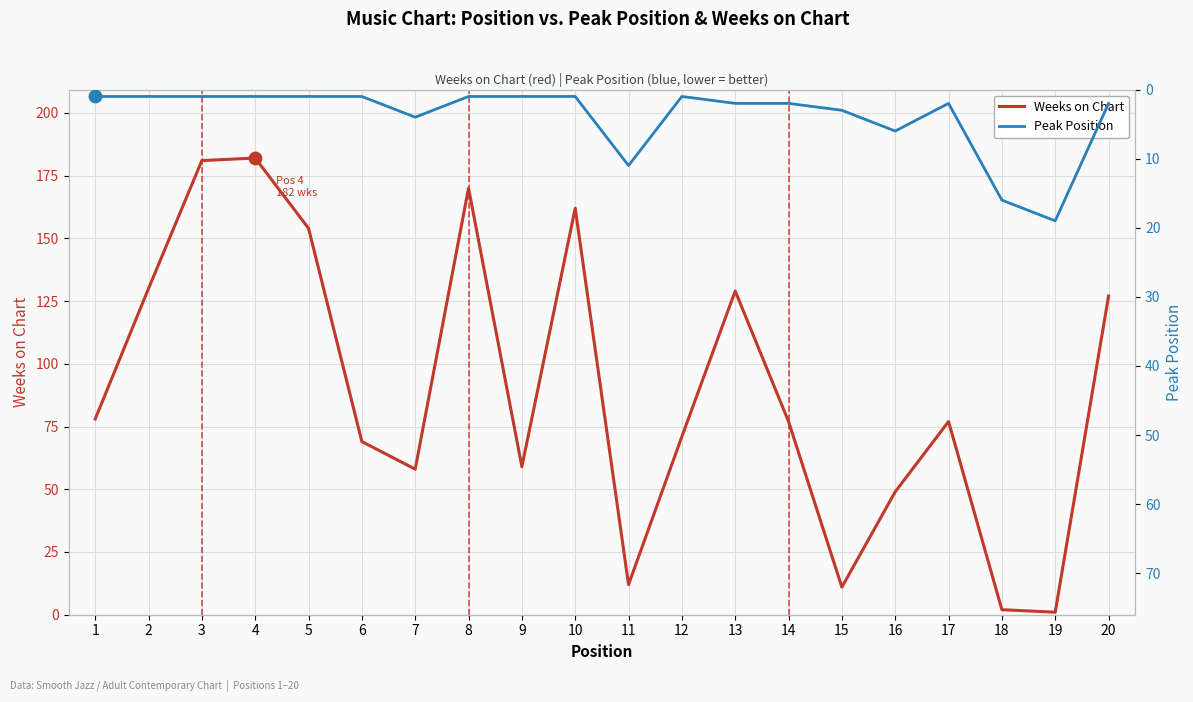

Which series contains the highest Y value?

Weeks on Chart